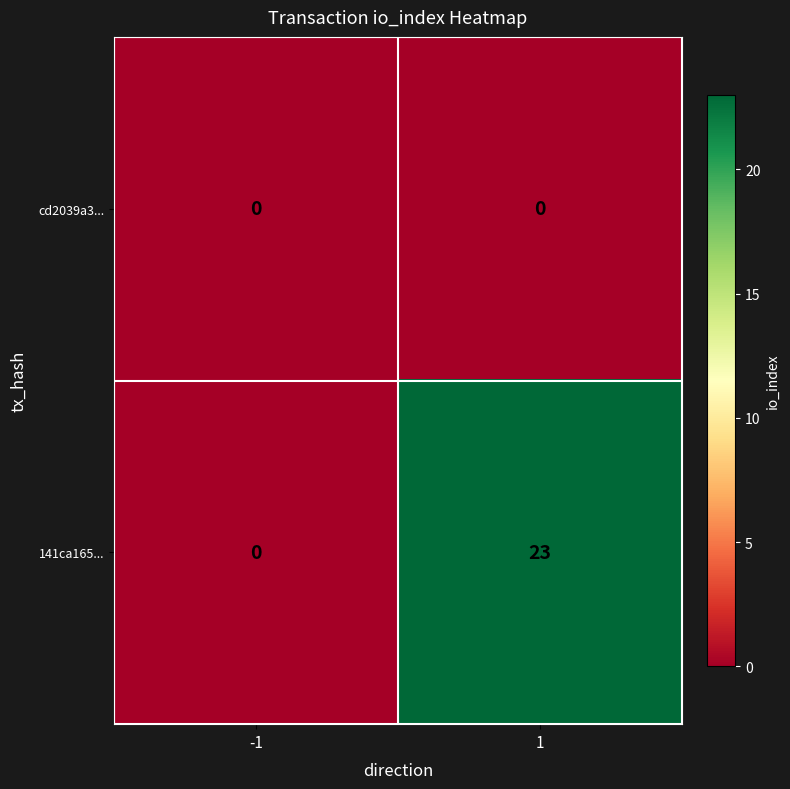

What is the difference between the 141ca165... values at -1 and 1?

23